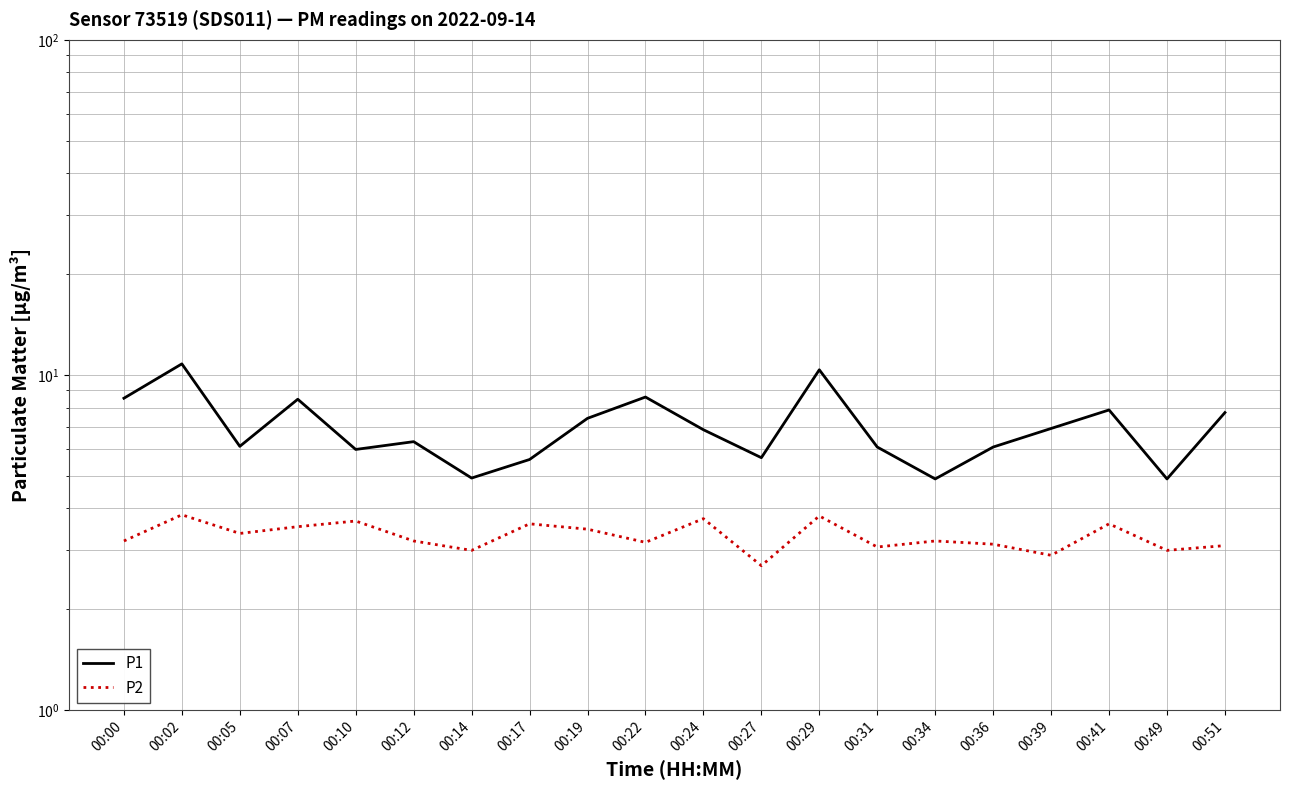

Which series changed the most between 00:22 and 00:24?

P1